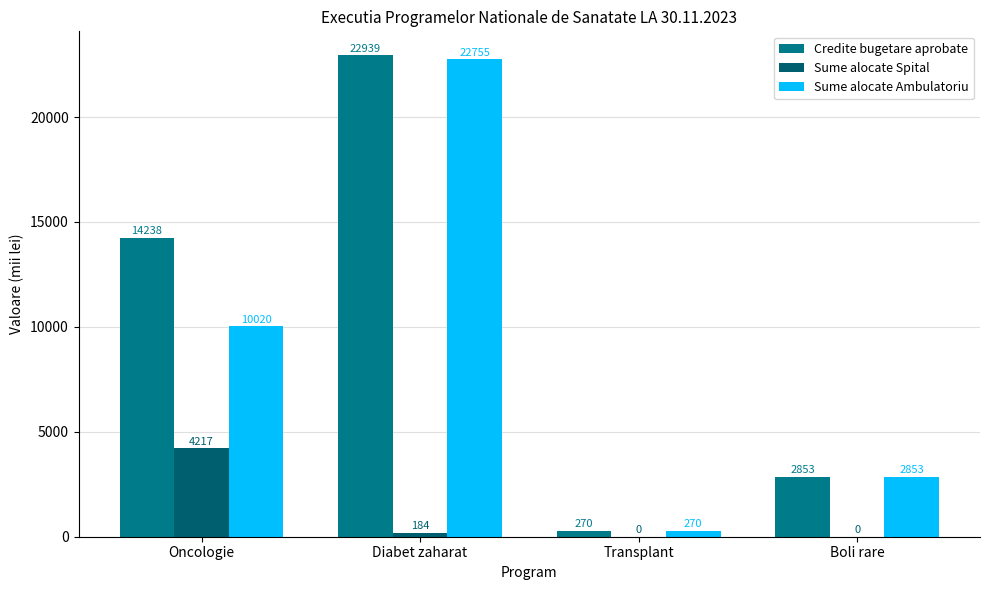

Are the bars horizontal?

No